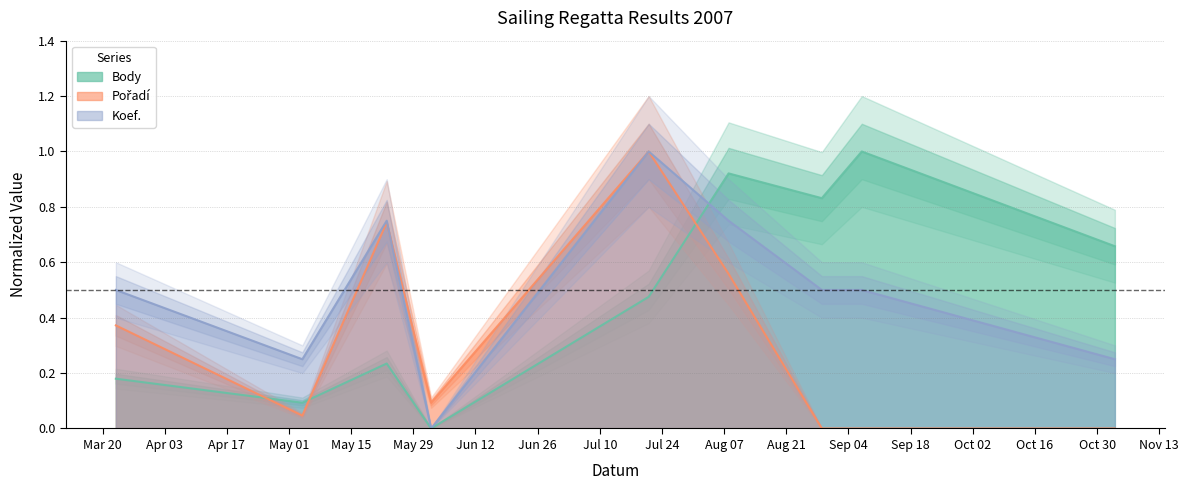

Is it true that Koef. equals 0.5 at 2007-09-07?

True